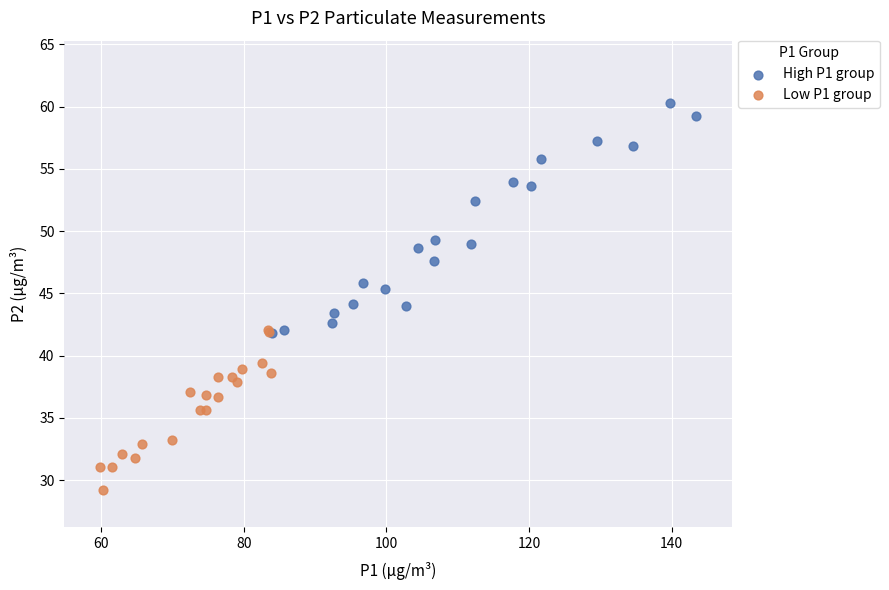

What are all the series names shown in the legend?

High P1 group, Low P1 group